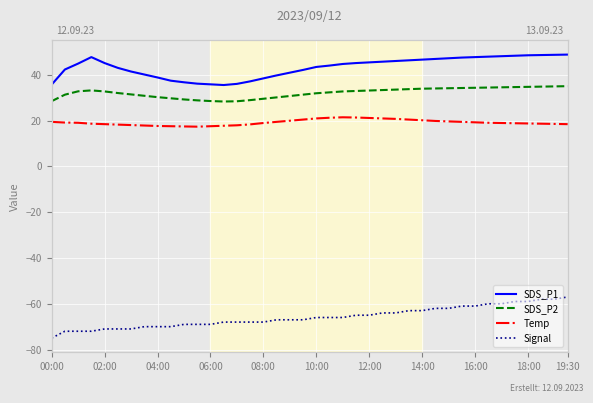

What position from the left is 12:00?

25